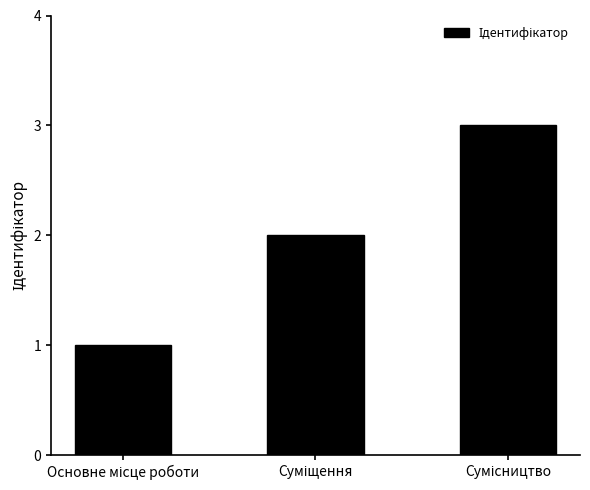

Count the number of categories in the chart.

3